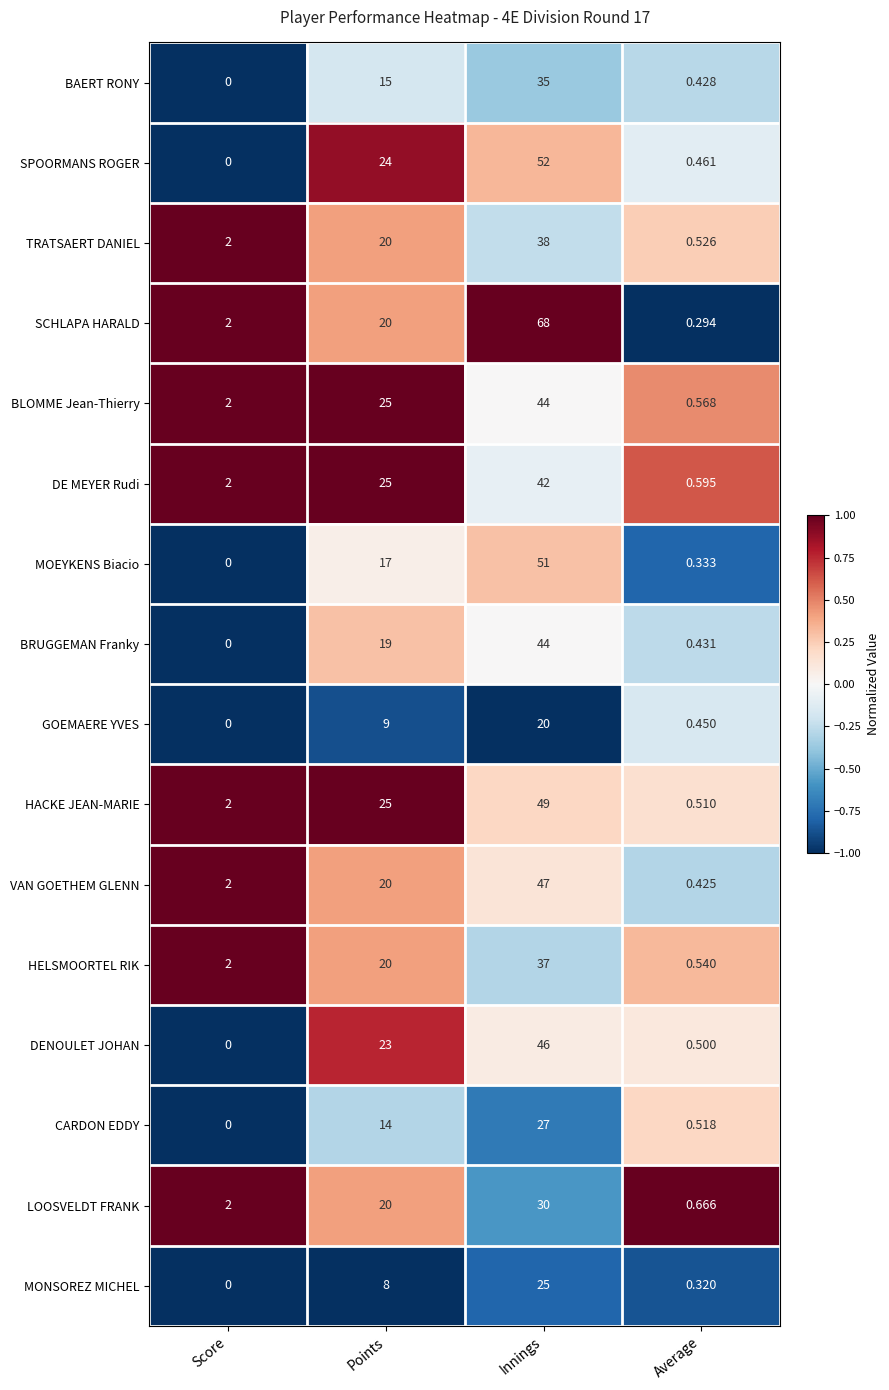

Where is SCHLAPA HARALD nearest to the value 34?

Points